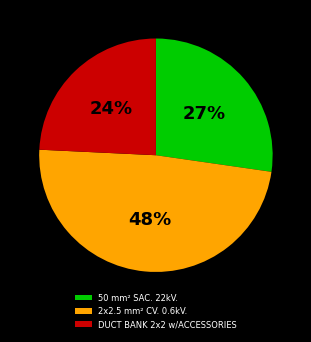

Approximately how many times larger is the value at 50 mm² SAC. 22kV. compared to DUCT BANK 2x2 w/ACCESSORIES?

1.1